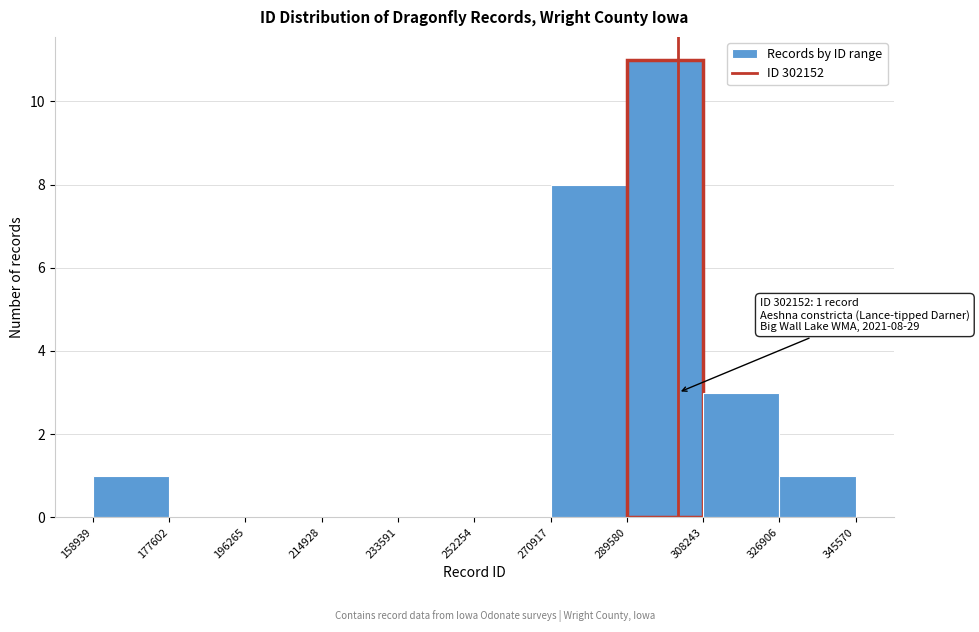

Over which range of the x-axis is the bar tallest?

289580 to 308243